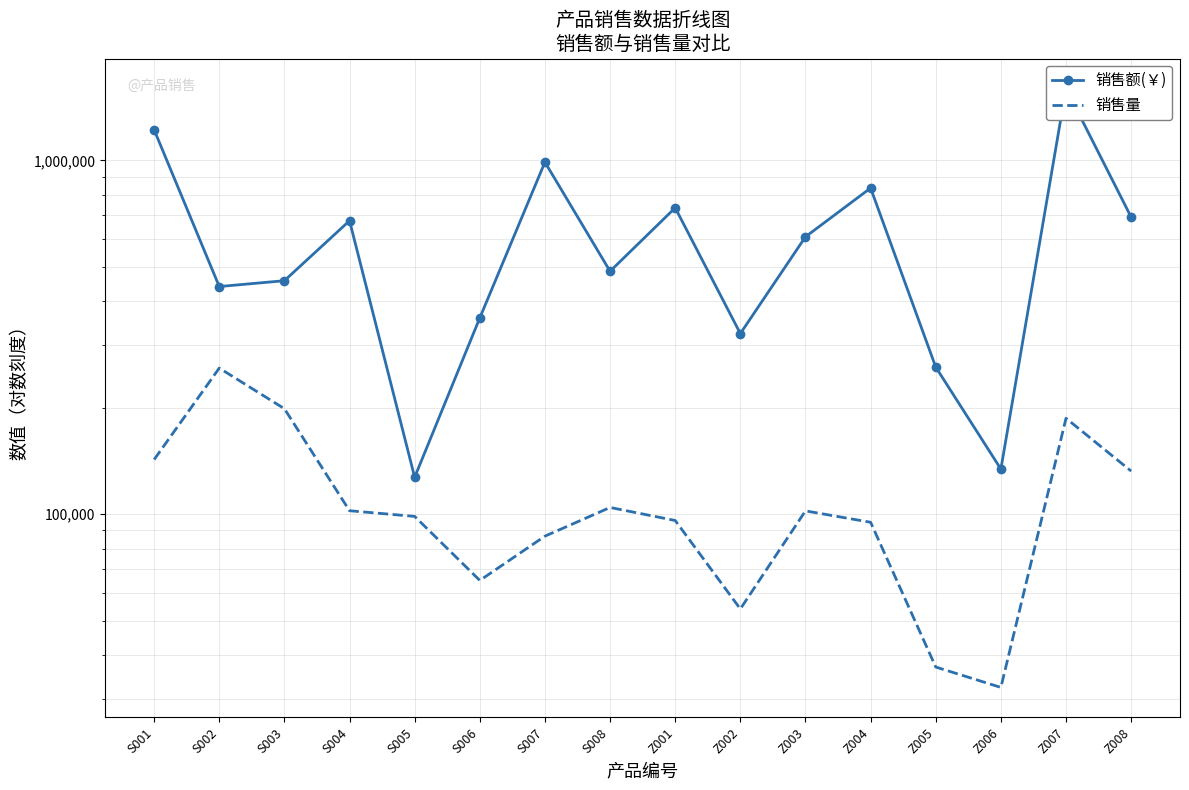

Reading left to right, extract all data points from this chart.

销售额(￥): 1219999.5	439960.0	457010.0	675180.0	127194.0	358800.0	988380.0	485925.0	734400.0	324000.0	608090.0	835120.0	260480.0	134136.0	1596285.0	691128.0
销售量: 142690.0	258800.0	198700.0	102300.0	98600.0	65000.0	86700.0	104500.0	96000.0	54000.0	102200.0	94900.0	37000.0	32400.0	186700.0	132400.0